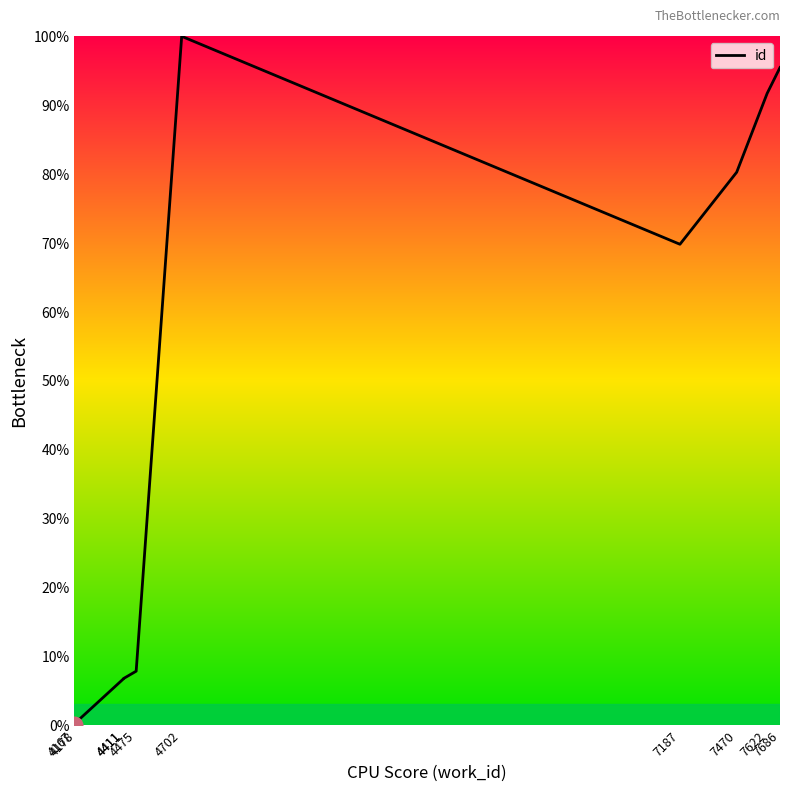

How many series are shown in this chart?

1